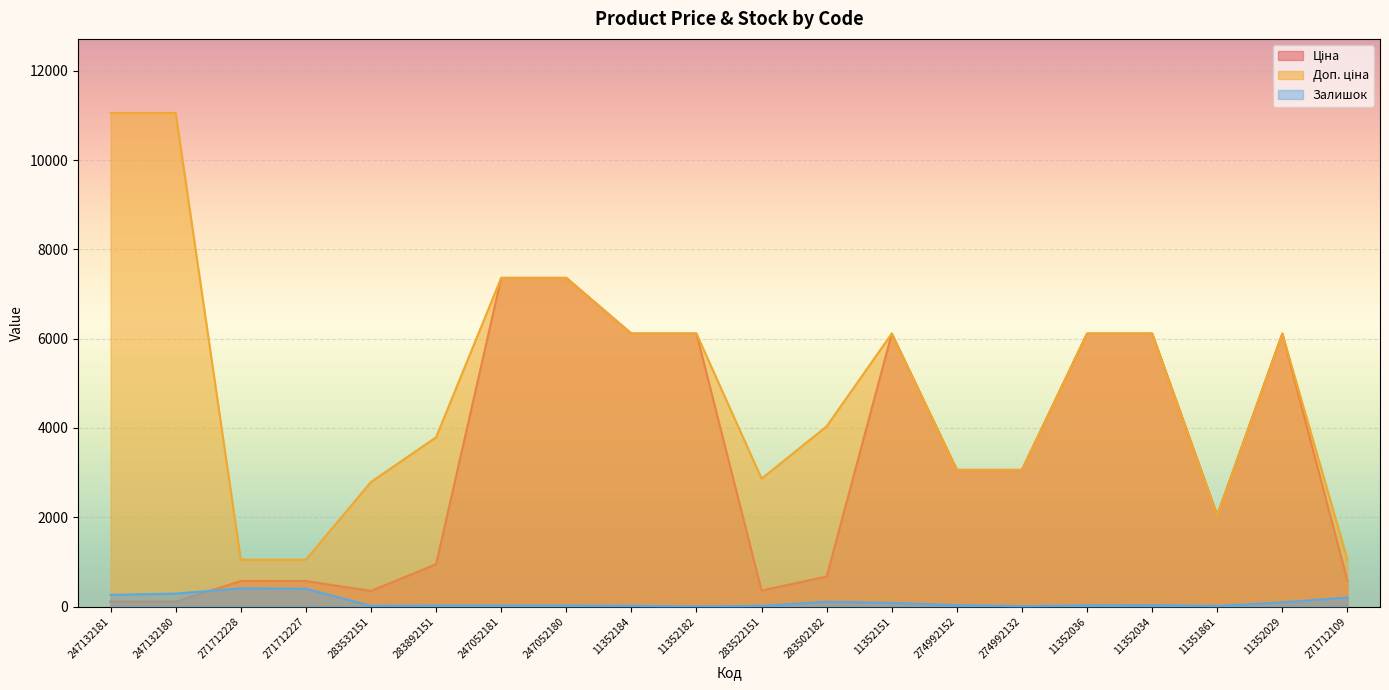

At which category is the sum across all series the highest?

247052180